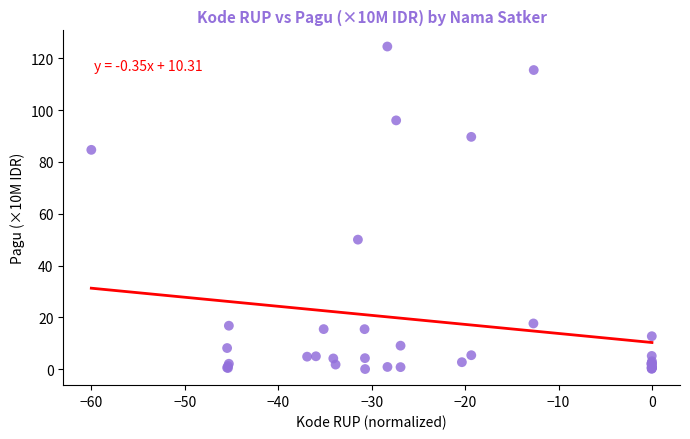

What Y value in the scatter plot is closest to 62?

50.0